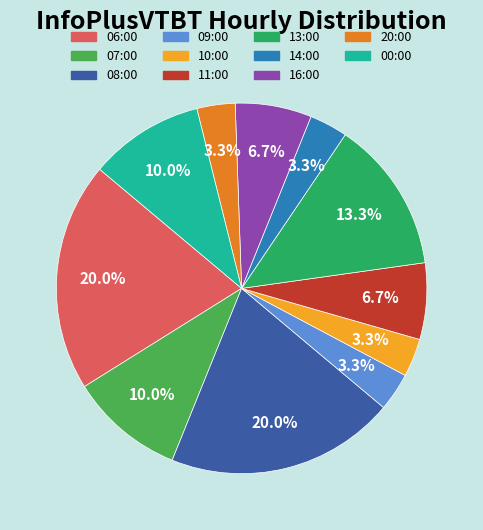

Combined, what portion of the pie is 09:00 and 08:00?

23.3%